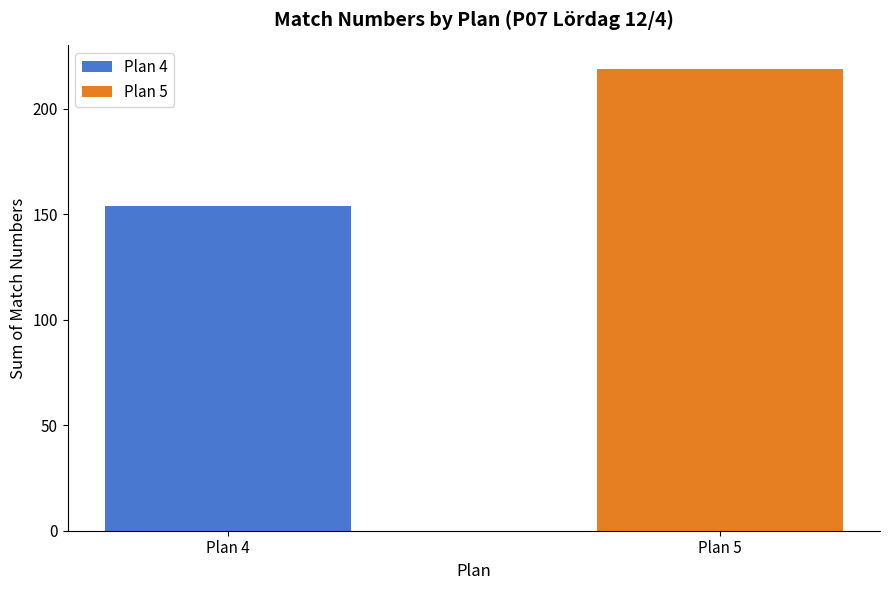

At which label does the data first exceed 20?

Plan 4